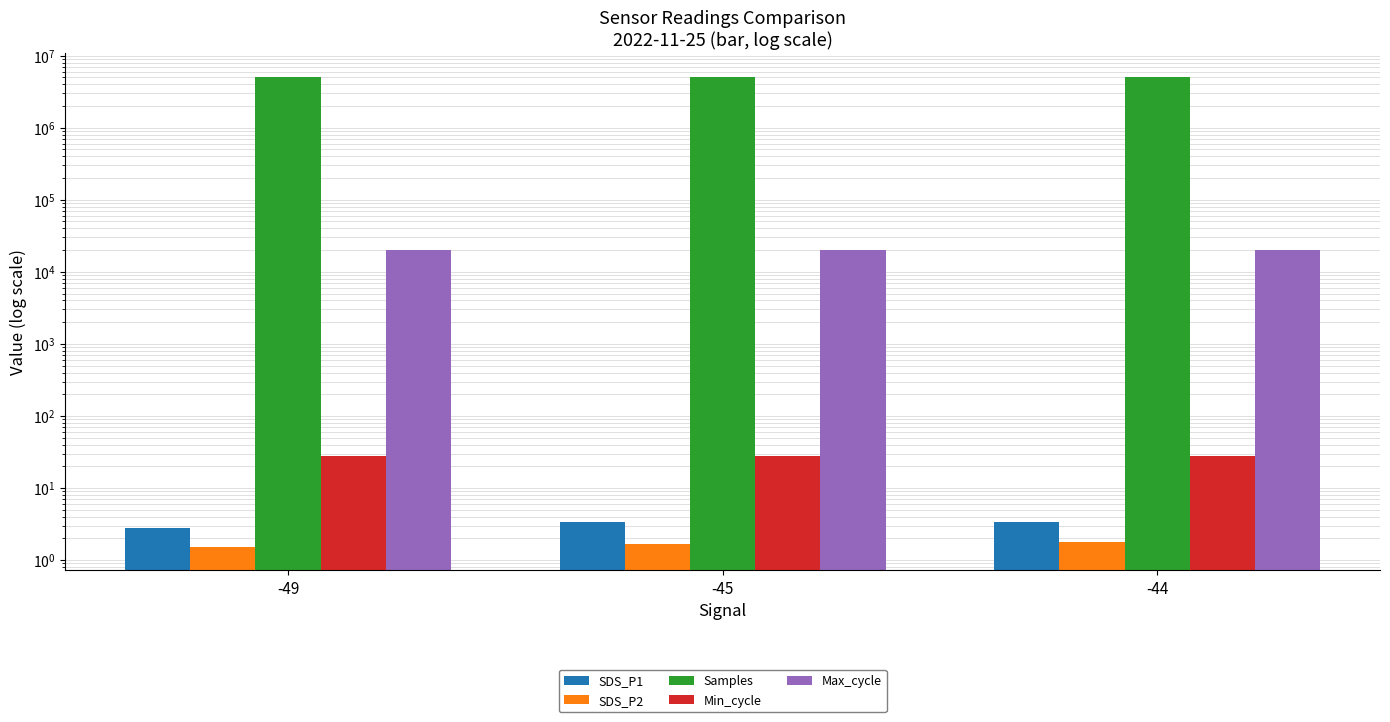

At which category is the sum across all series the highest?

-44